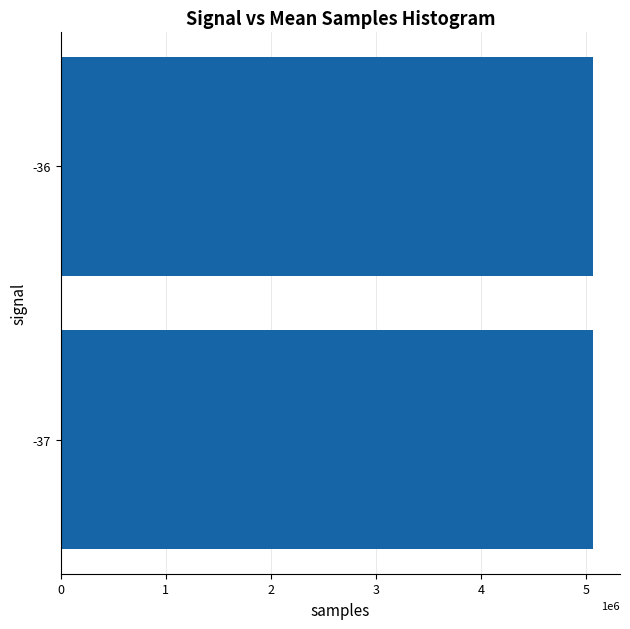

What is the maximum value shown in the chart?

5071210.8